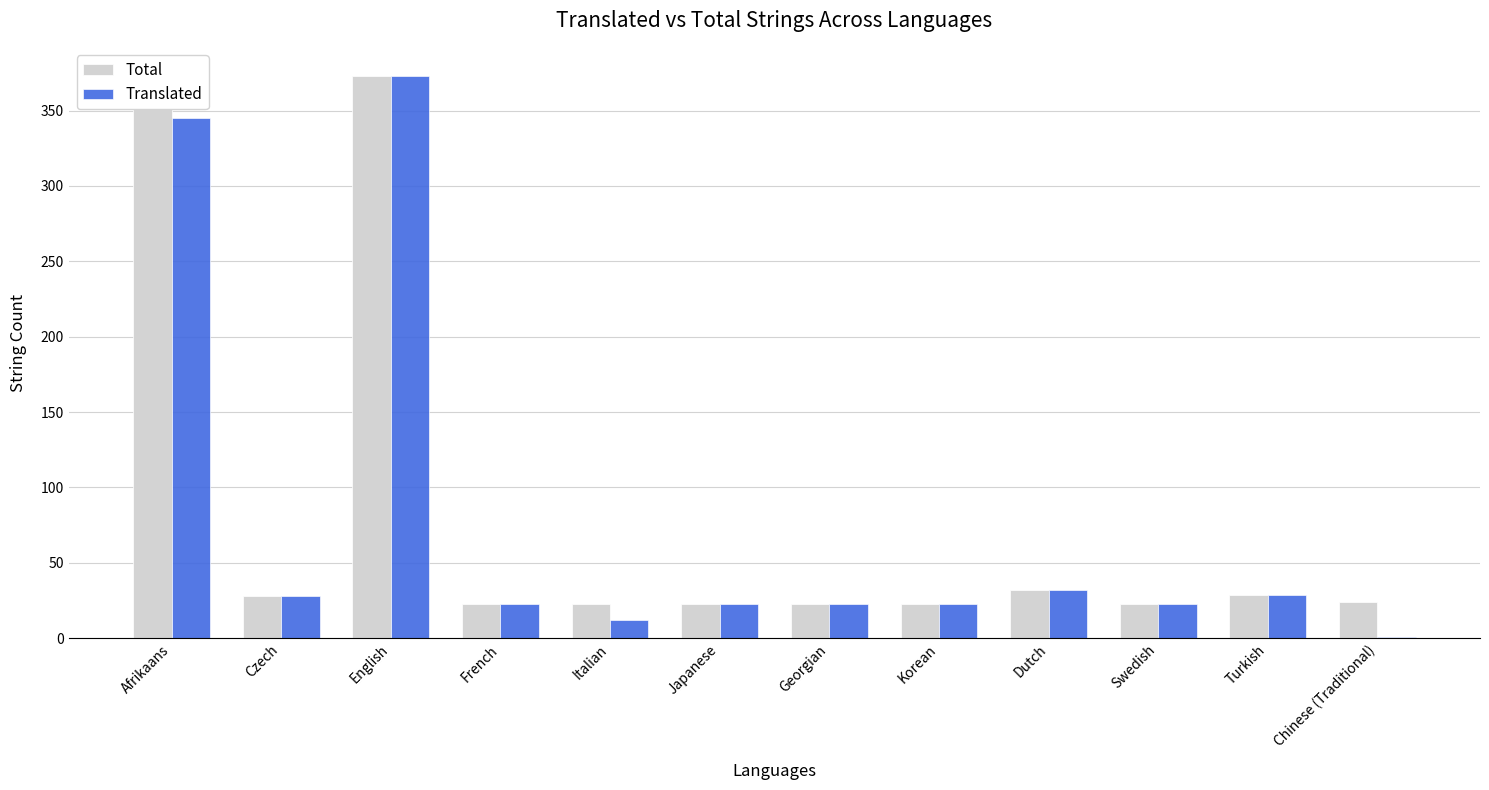

Are the bars horizontal?

No